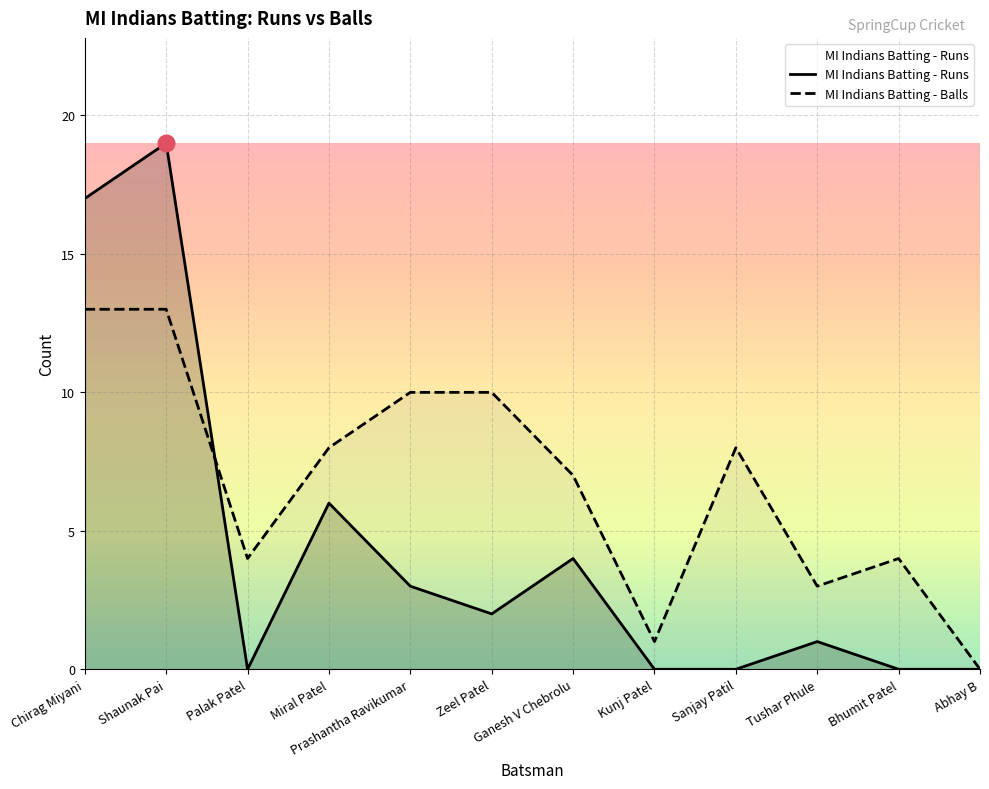

How many values in the MI Indians Batting - Balls series exceed 8?

4